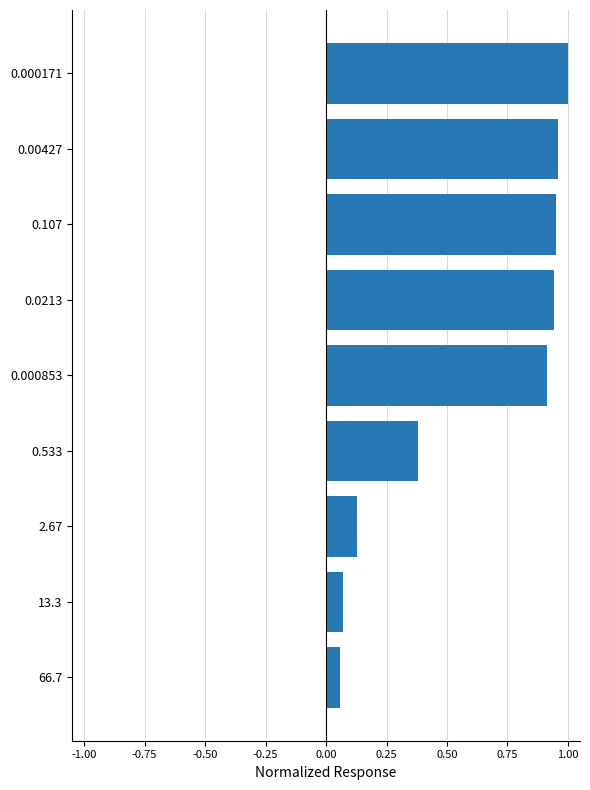

What is the sum of all values?

5.4